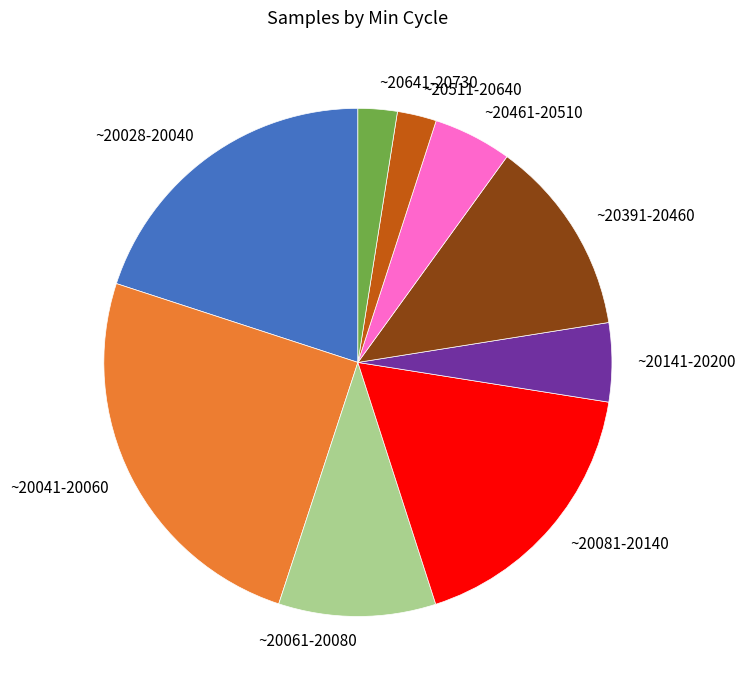

Is there any slice that represents more than half of the pie?

No